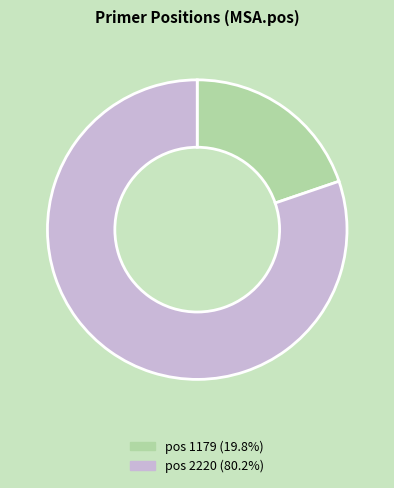

Is pos 1179 (19.8%) the majority of the pie?

No